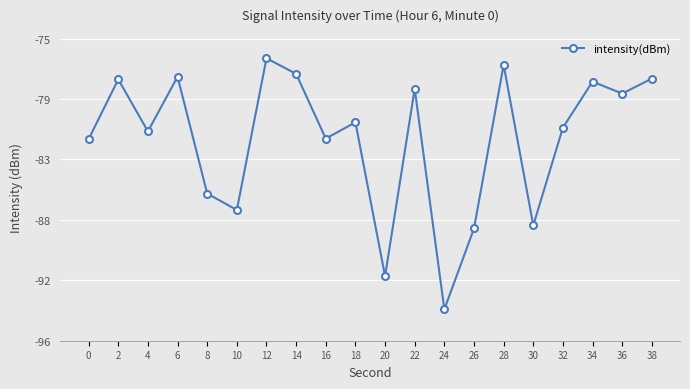

What is the difference between the second highest and minimum values?

17.0